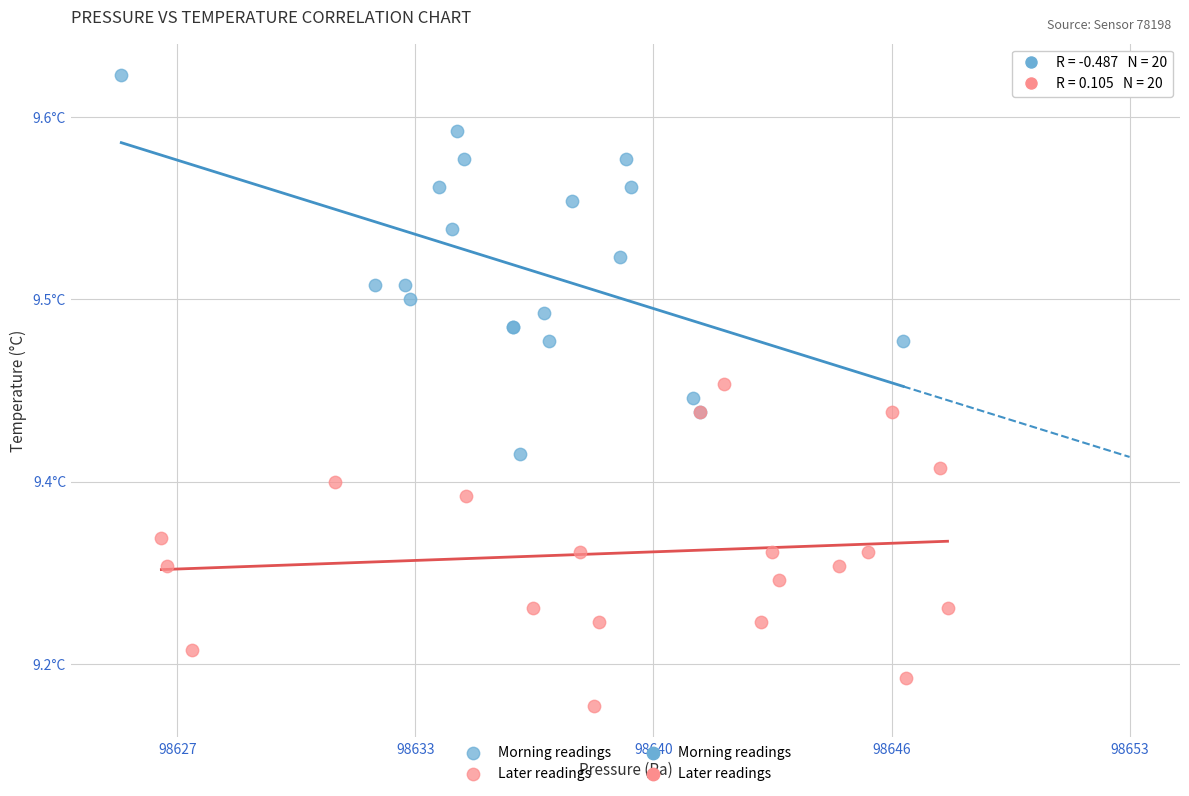

Which series contains the lowest Y value?

Later readings